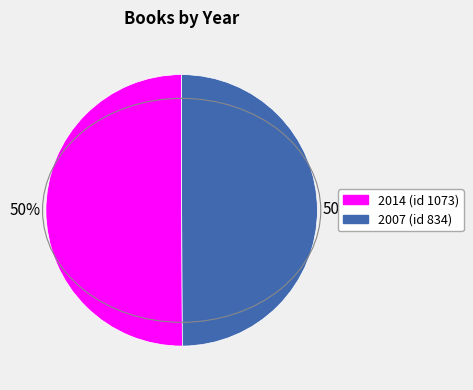

To the nearest percent, what is the average slice percentage?

50%